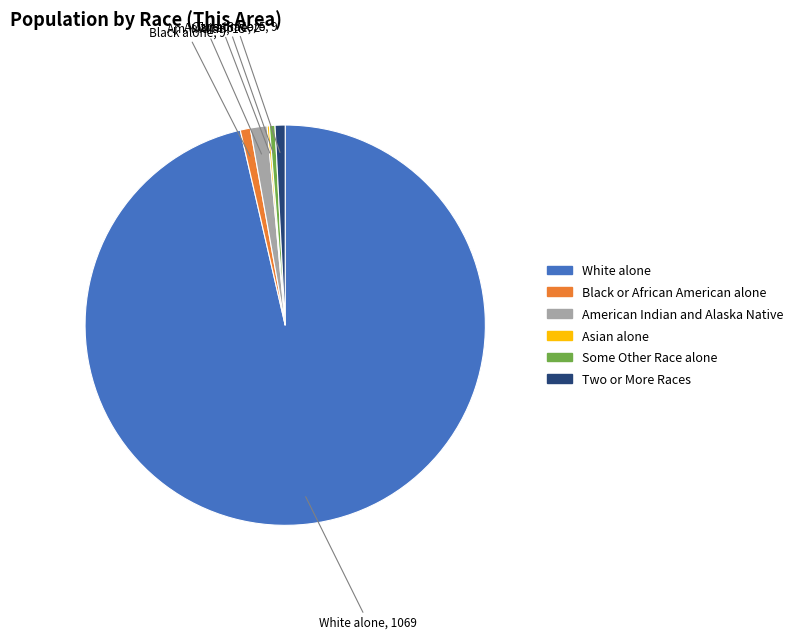

Is there any slice that represents more than half of the pie?

Yes